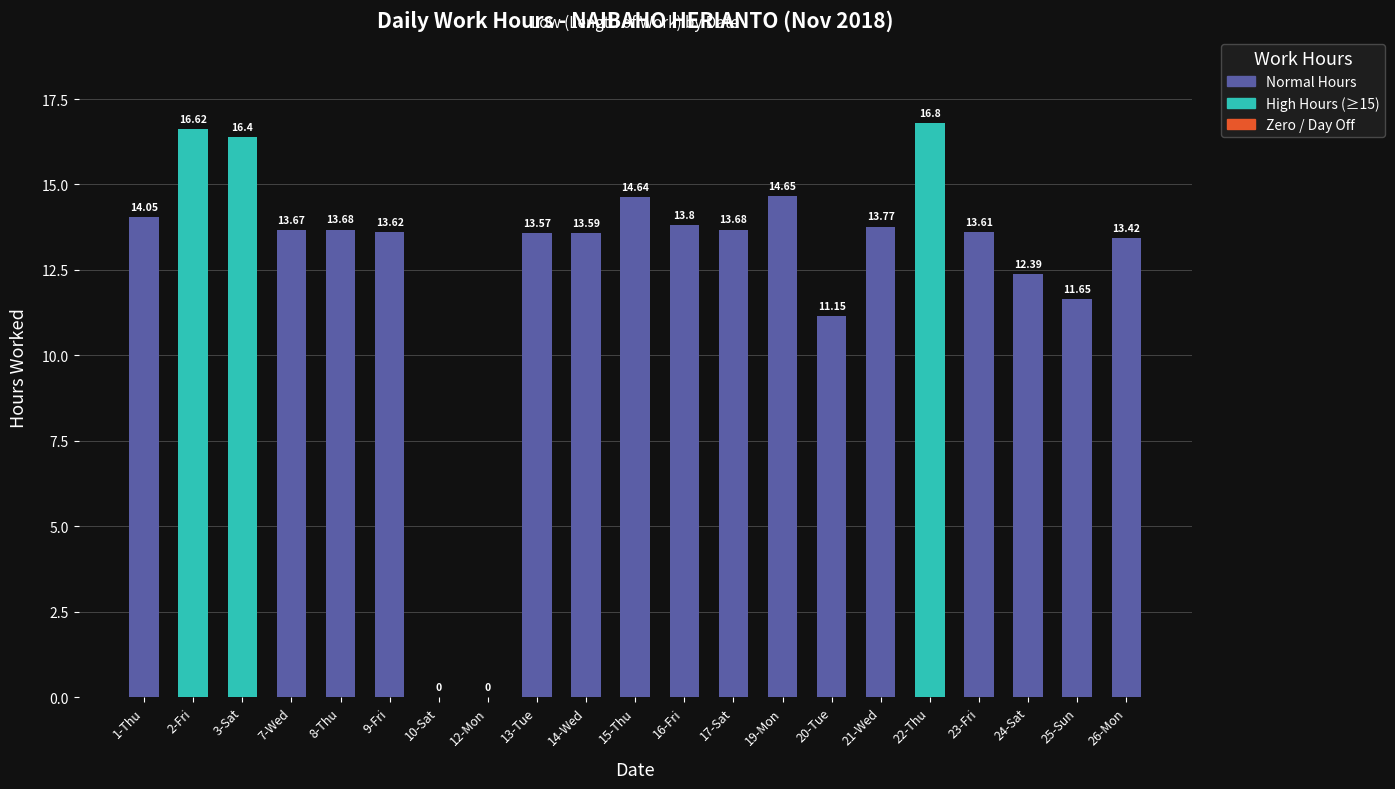

Reading left to right, transcribe all the data shown in this chart.

14.1	16.6	16.4	13.7	13.7	13.6	0.0	0.0	13.6	13.6	14.6	13.8	13.7	14.7	11.2	13.8	16.8	13.6	12.4	11.7	13.4